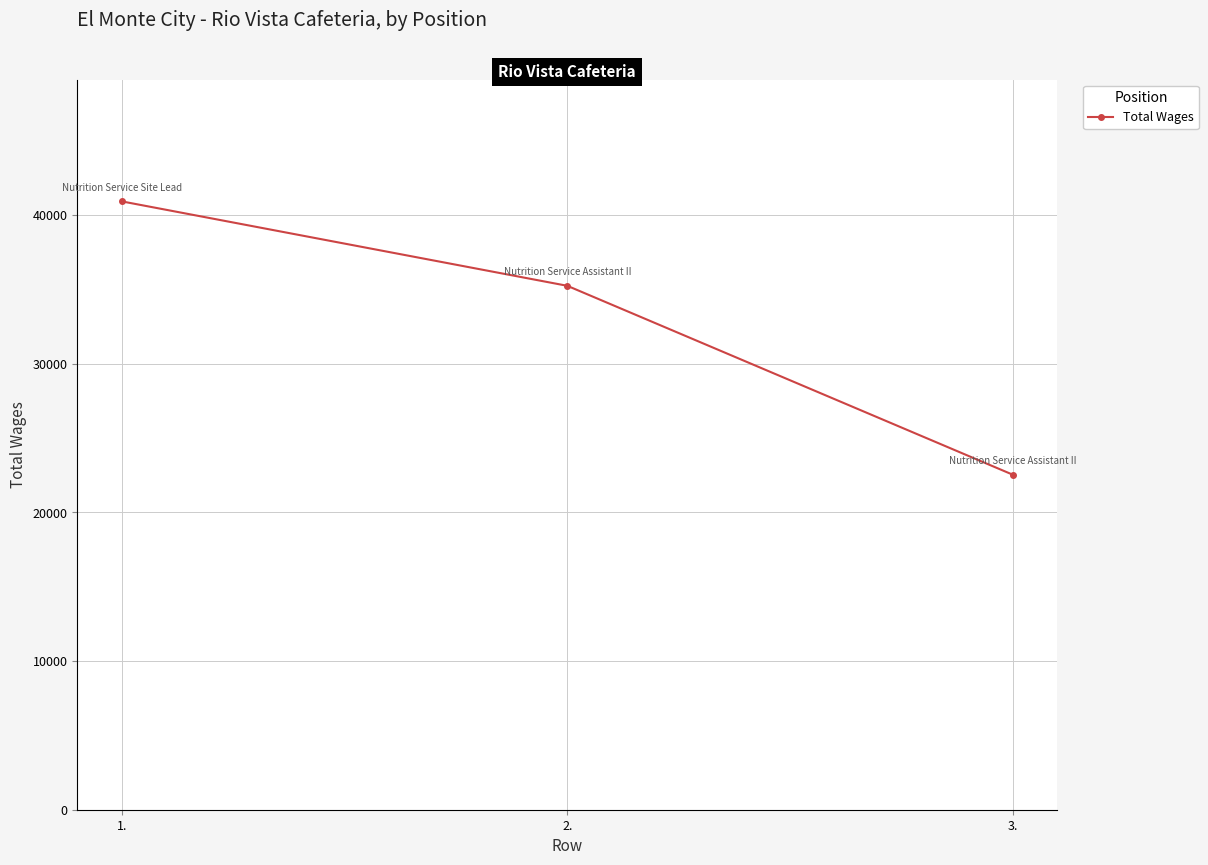

Reading left to right, transcribe all the data shown in this chart.

1.=40920	2.=35242	3.=22537